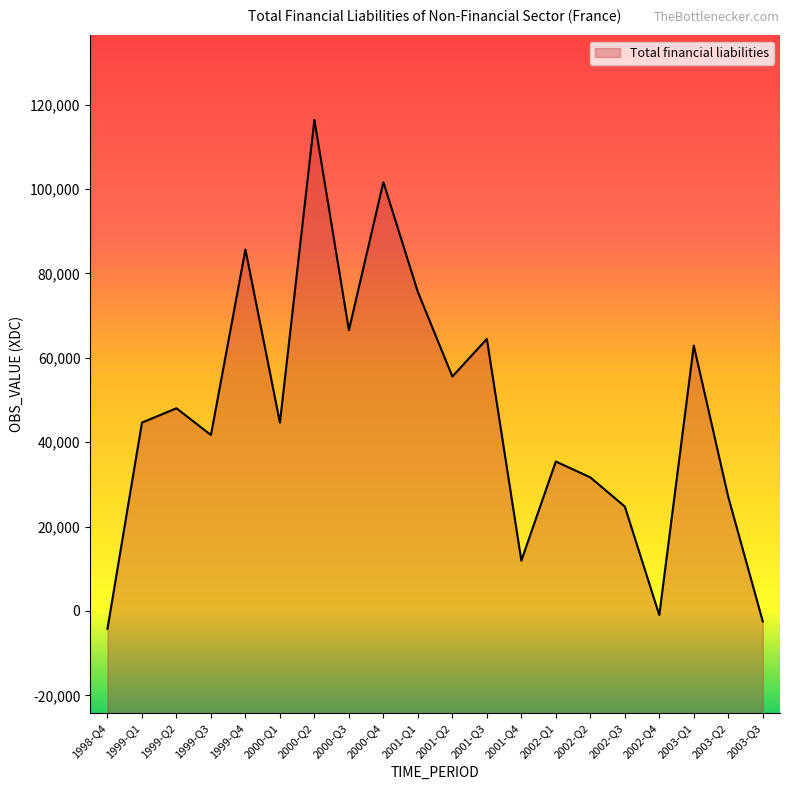

List the labels in order of value, smallest first.

1998-Q4, 2003-Q3, 2002-Q4, 2001-Q4, 2002-Q3, 2003-Q2, 2002-Q2, 2002-Q1, 1999-Q3, 1999-Q1, 2000-Q1, 1999-Q2, 2001-Q2, 2003-Q1, 2001-Q3, 2000-Q3, 2001-Q1, 1999-Q4, 2000-Q4, 2000-Q2